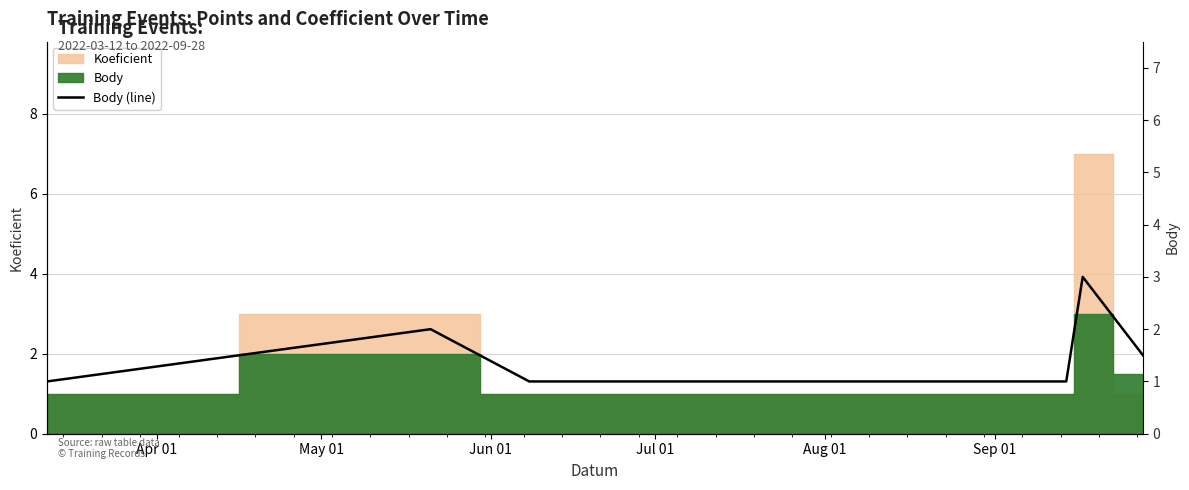

Reading left to right, transcribe all the data shown in this chart.

1.0	2.0	1.0	1.0	3.0	1.5